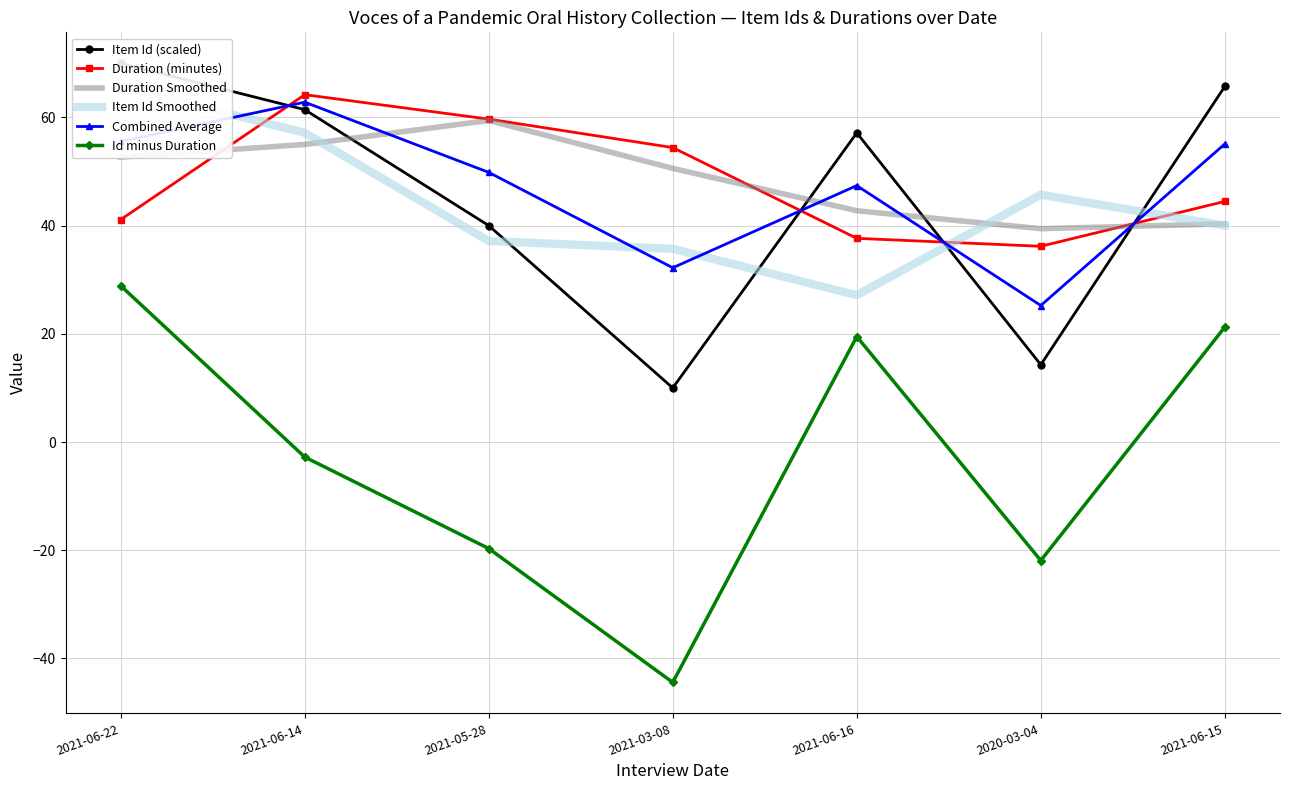

What is the value of the Item Id (scaled) point at the 1st from the left?

70.0